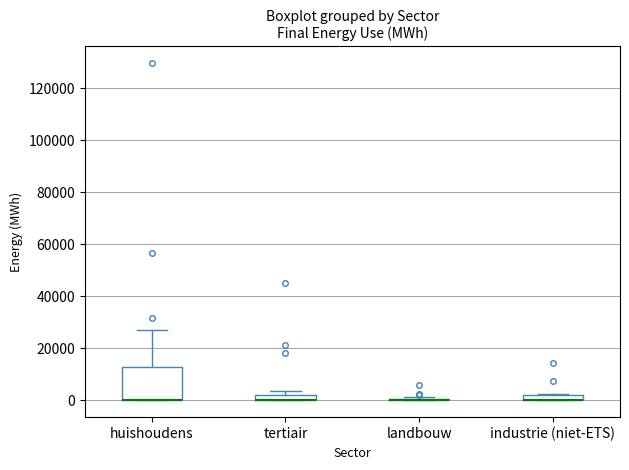

Which box is the tallest, from its lower edge to its upper edge?

huishoudens